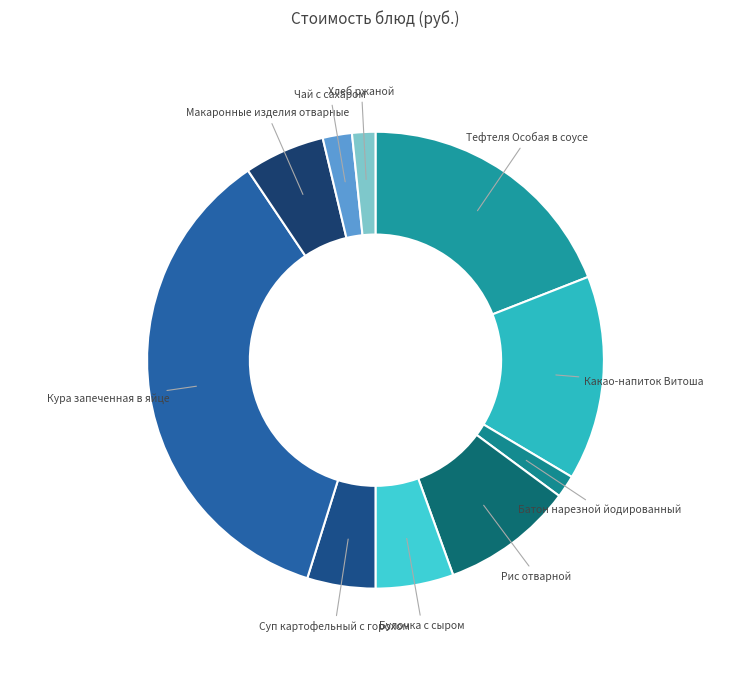

Which has a higher value, Рис отварной or Кура запеченная в яйце?

Кура запеченная в яйце